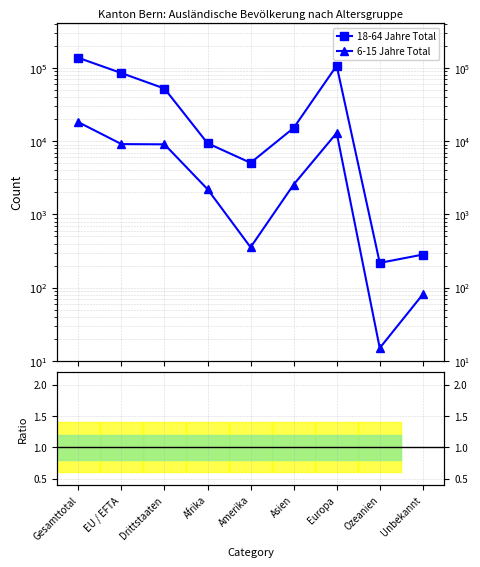

What is the label of the 4th point from the left?

Afrika